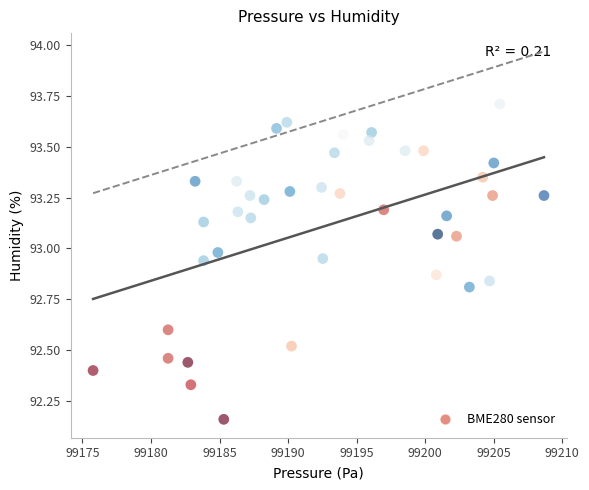

What is the range of X values (max minus min)?

32.9